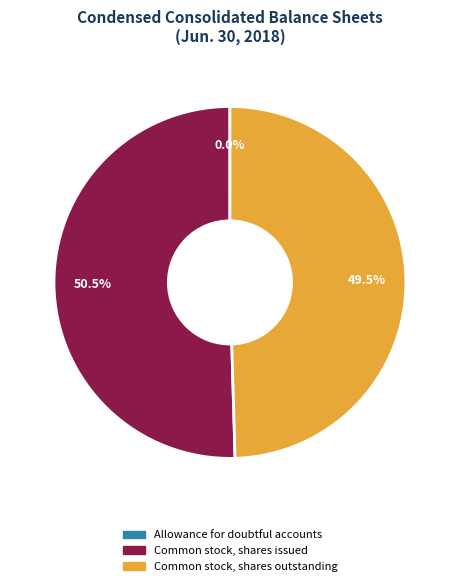

What percentage do Common stock, shares issued and Common stock, shares outstanding together represent?

100.0%